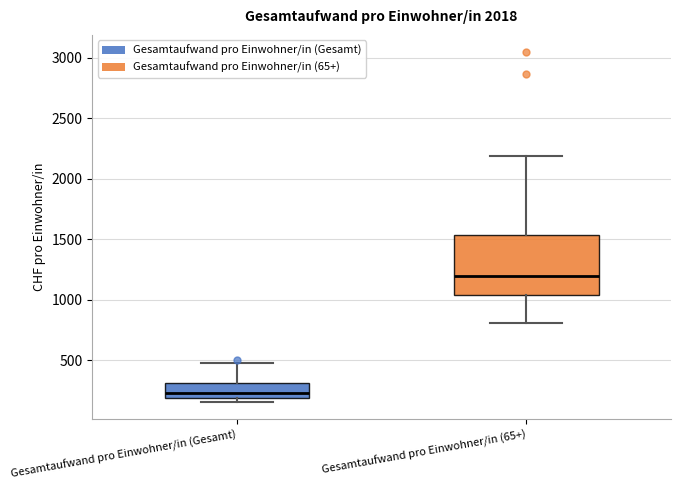

Which box has the lowest median line?

Gesamtaufwand pro Einwohner/in (Gesamt)